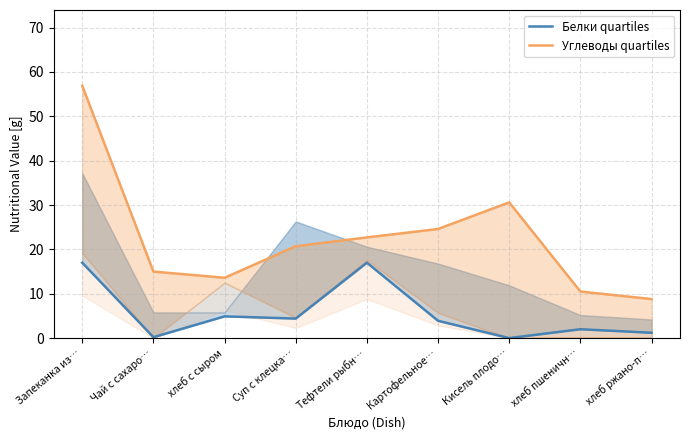

List the labels in order of Белки quartiles value, largest first.

Запеканка из…, Тефтели рыбн…, хлеб с сыром, Суп с клецка…, Картофельное…, хлеб пшеничн…, хлеб ржано-п…, Чай с сахаро…, Кисель плодо…